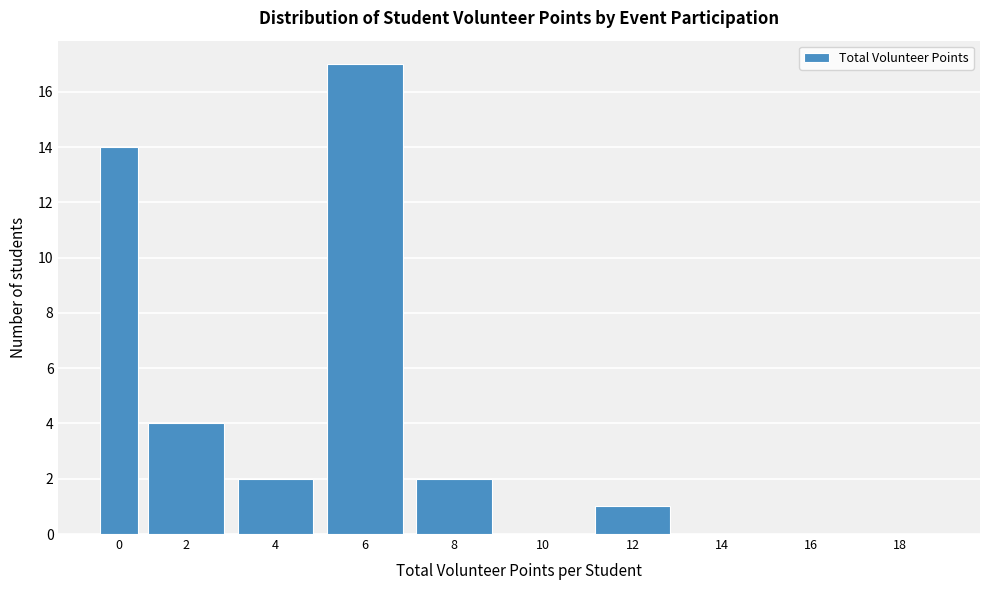

Reading right to left, list all the values displayed in this chart.

18=0	16=0	14=0	12=1	10=0	8=2	6=17	4=2	2=4	0=14